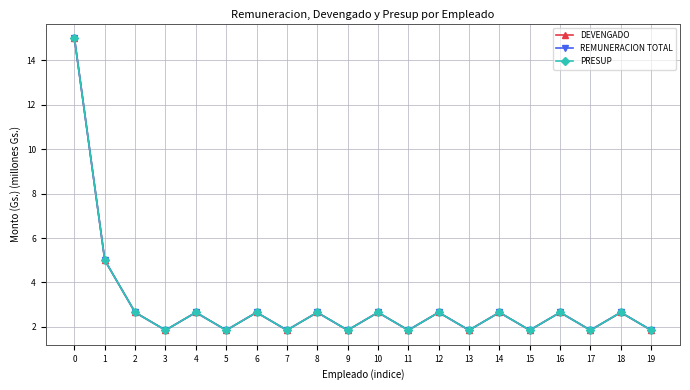

Which series has the widest spread of values?

DEVENGADO